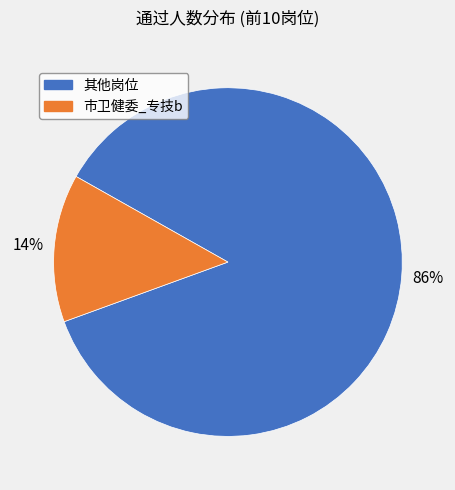

To the nearest percent, what is the combined percentage of 市卫健委_专技b and 其他岗位?

100%